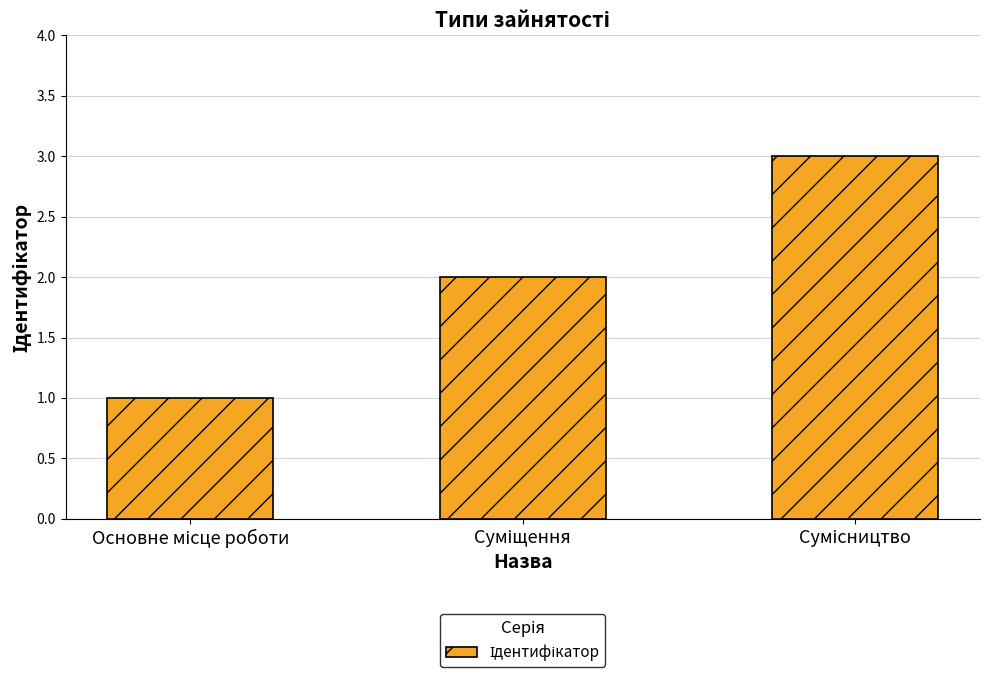

What is the sum of all values?

6